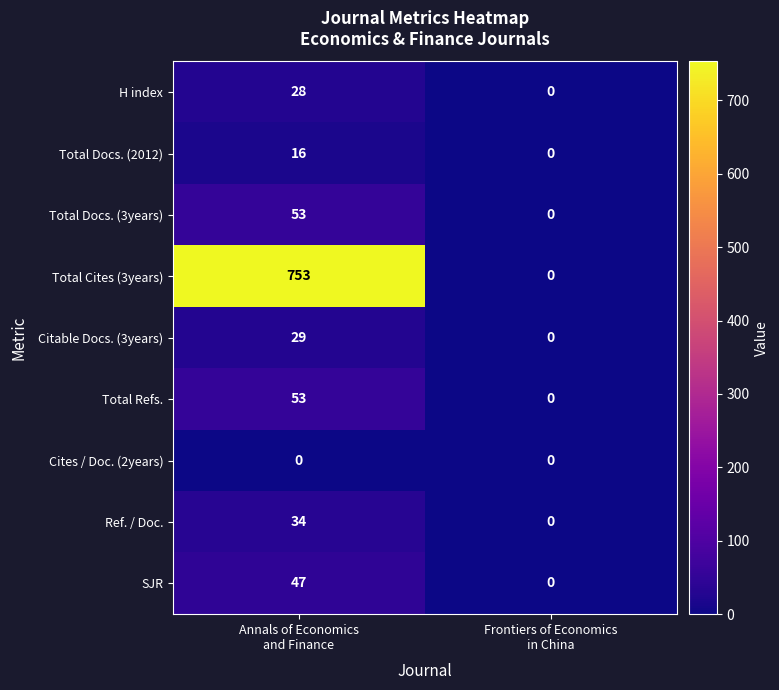

Reading left to right, list all the values displayed in this chart.

H index: 28	0
Total Docs. (2012): 16	0
Total Docs. (3years): 53	0
Total Cites (3years): 753	0
Citable Docs. (3years): 29	0
Total Refs.: 53	0
Cites / Doc. (2years): 0	0
Ref. / Doc.: 34	0
SJR: 47	0